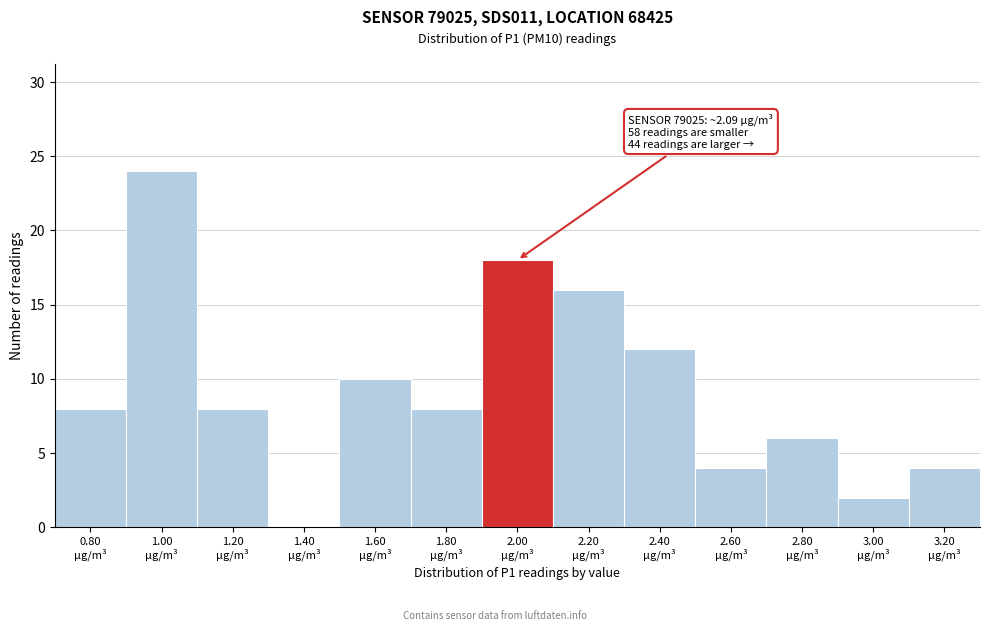

What is the maximum value shown in the chart?

24